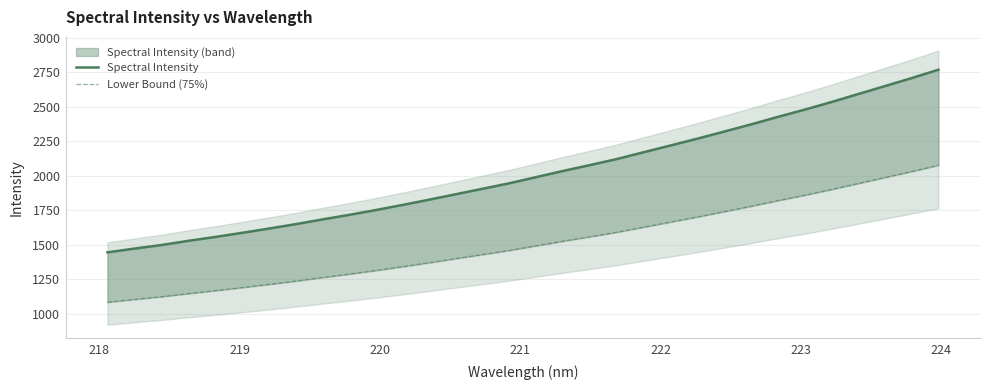

Does the chart have visible grid lines?

Yes